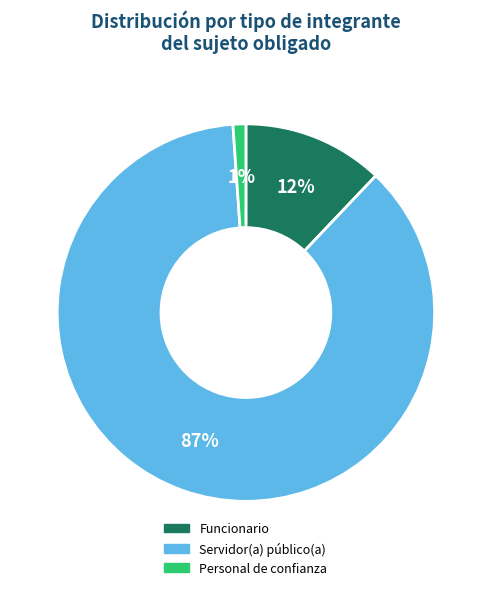

To the nearest percent, what is the difference between the Servidor(a) público(a) and Funcionario slice percentages?

75%